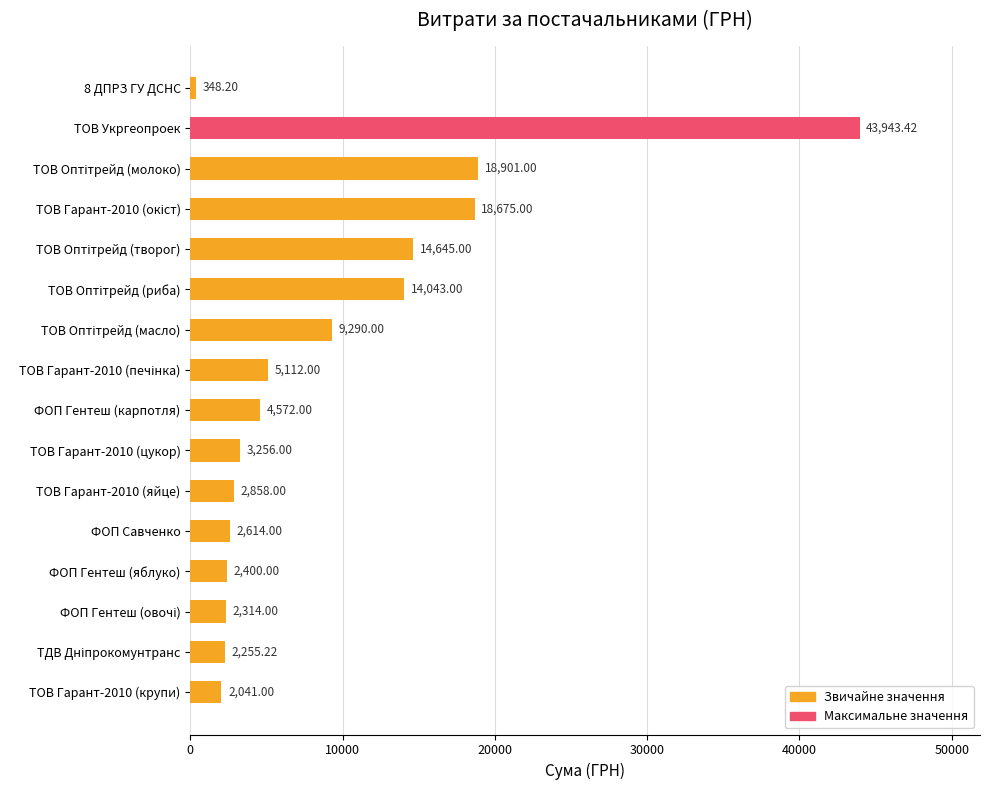

What is the ratio of the value at ФОП Гентеш (карпотля) to the value at ТОВ Гарант-2010 (цукор)?

1.4